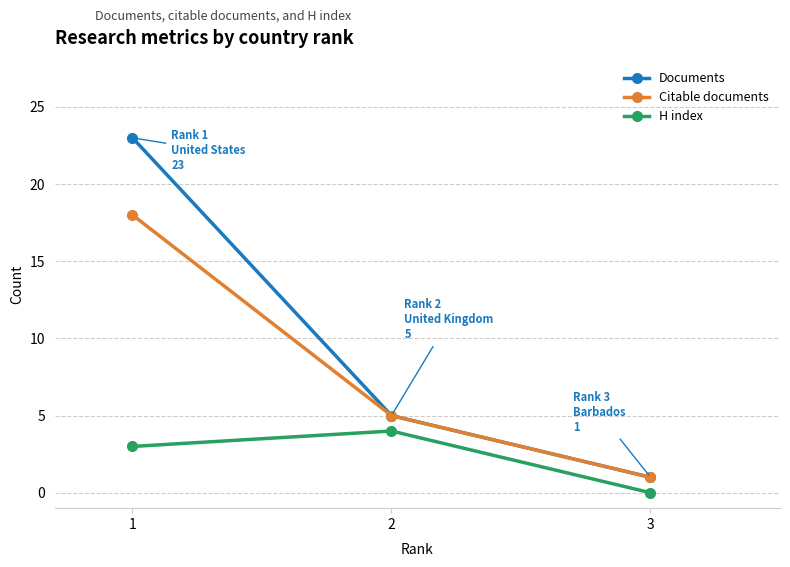

What is the maximum value shown in the chart?

23